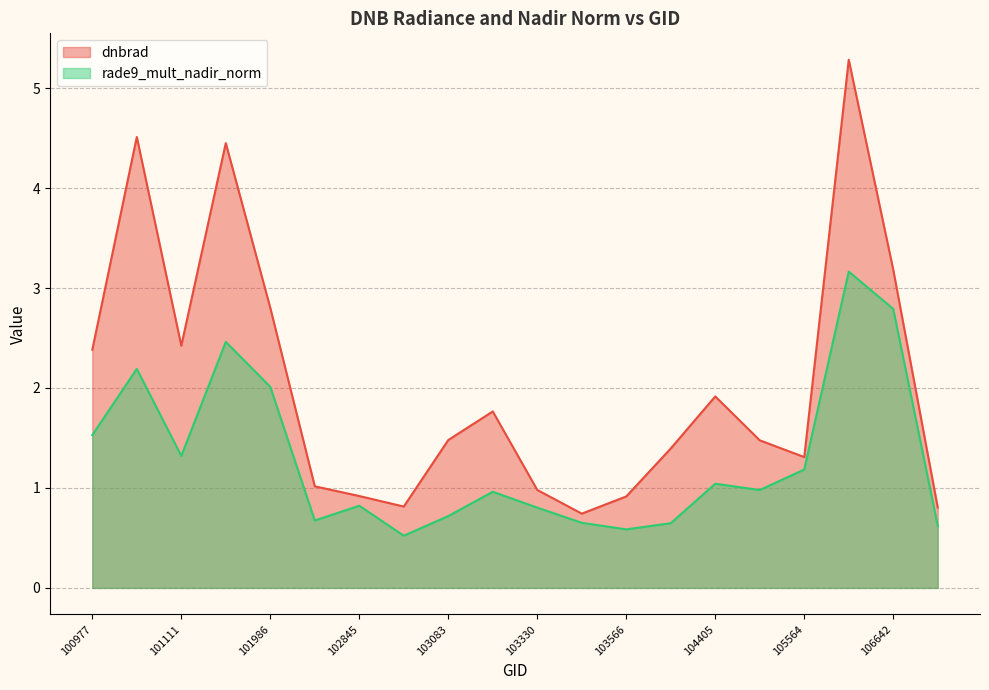

At which label does rade9_mult_nadir_norm reach its minimum?

102964